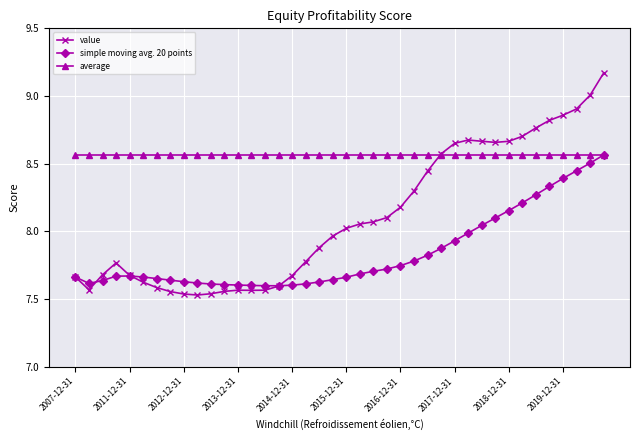

Which series has the largest total across all categories?

average